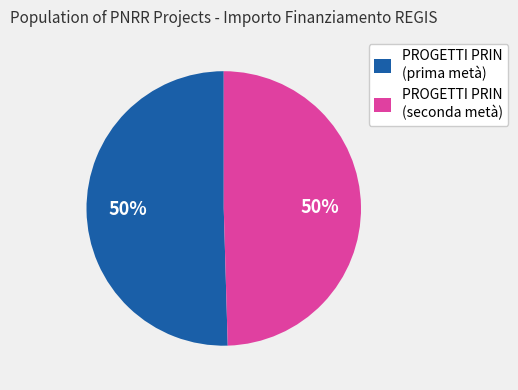

Combined, do PROGETTI PRIN (seconda metà) and PROGETTI PRIN (prima metà) account for over 50%?

Yes